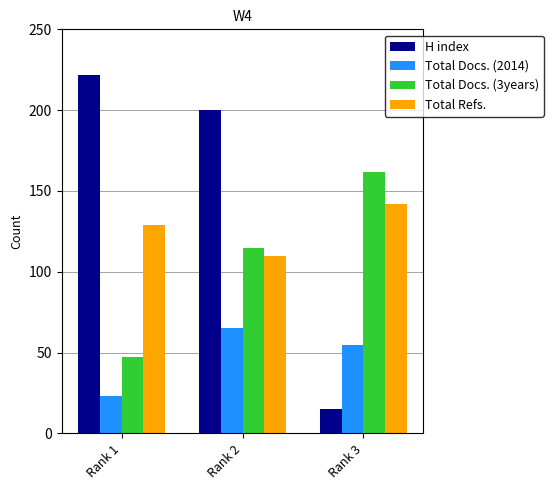

The value of Total Refs. at Rank 1 is 129. True or false?

True